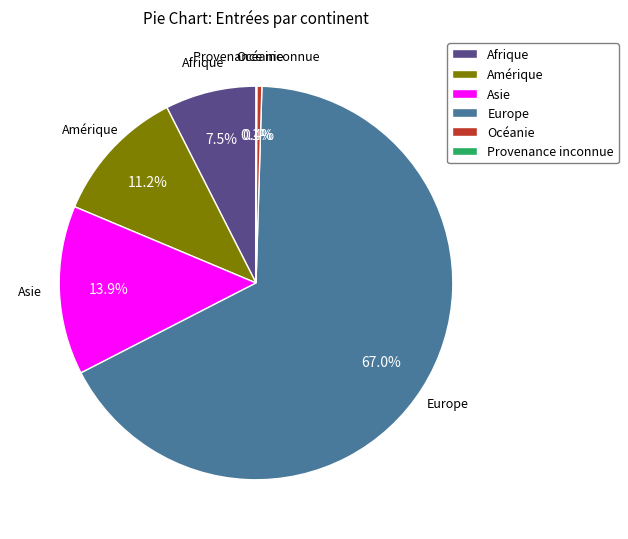

To the nearest percent, what is the average slice percentage?

17%